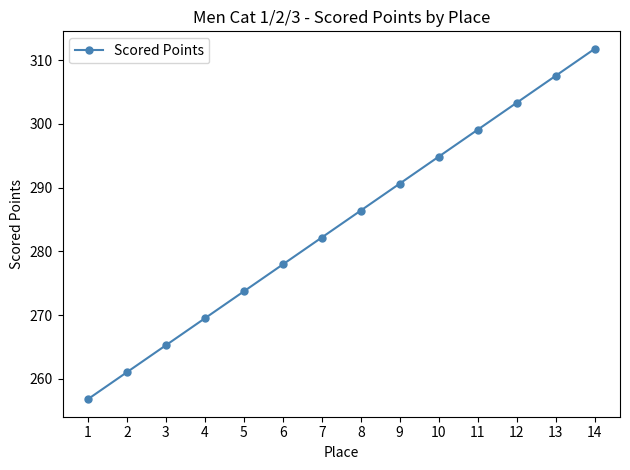

How many lines are shown in the chart?

1